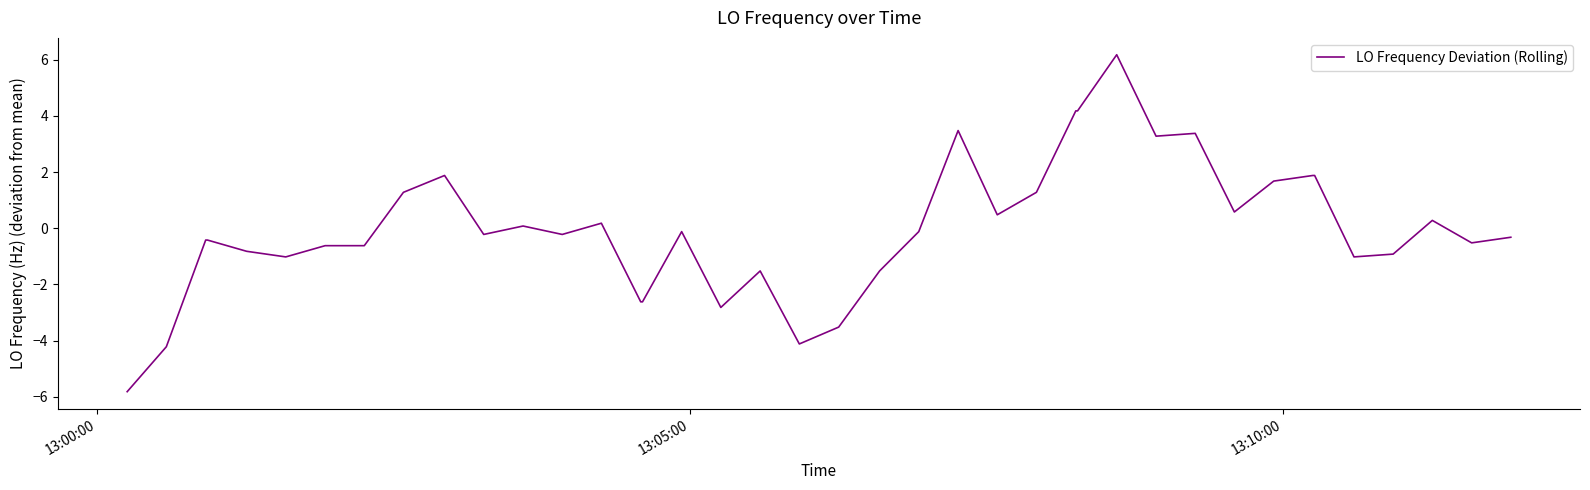

What is the difference between the maximum and minimum values?

12.0